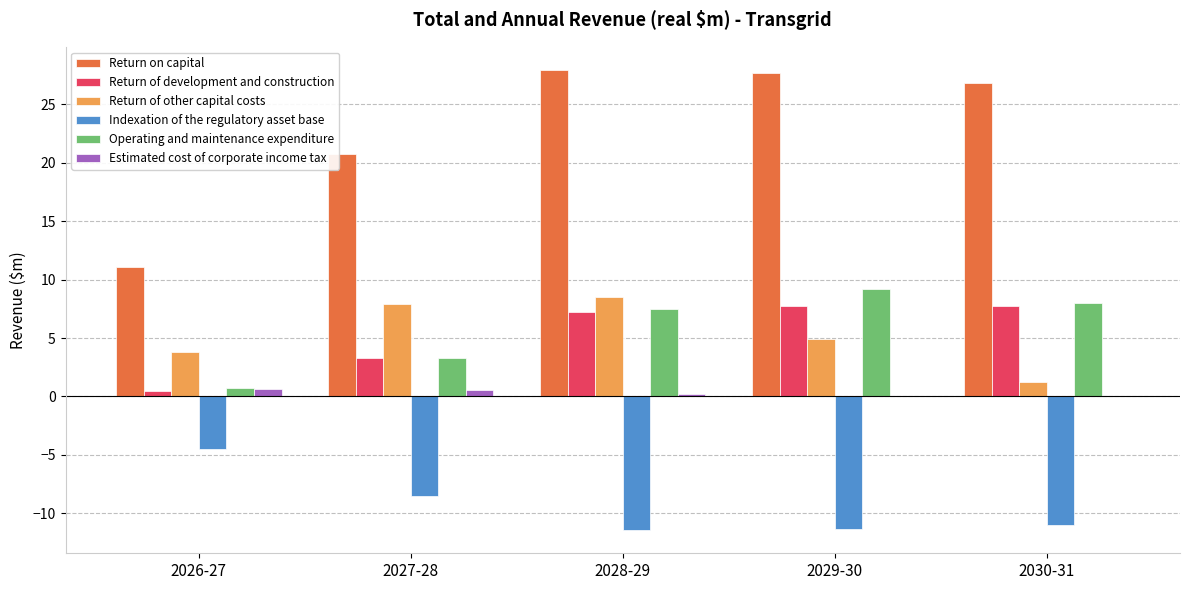

How many distinct data groups are displayed?

6